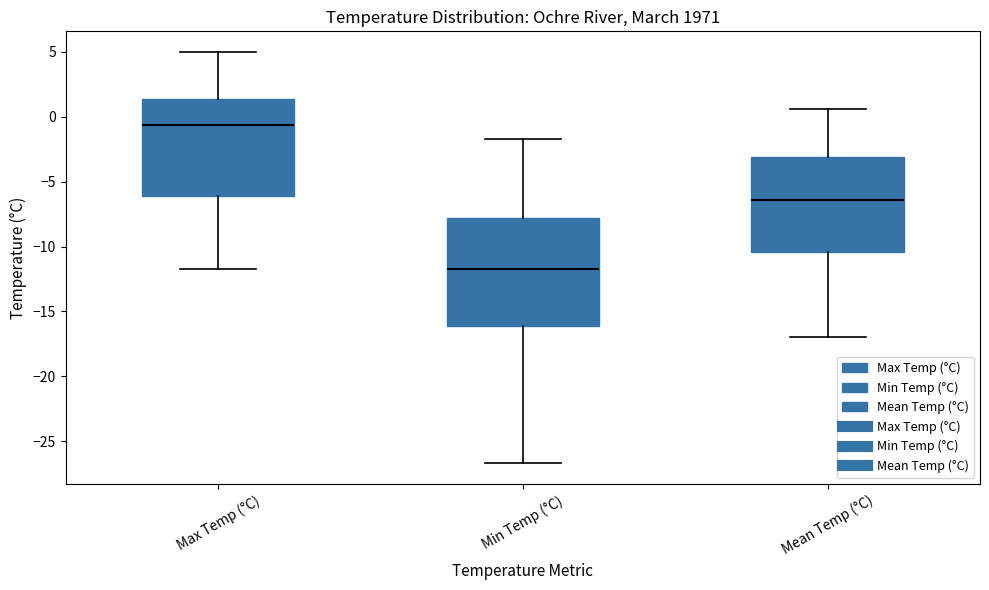

Reading left to right, read every box against the y-axis: the position of its median line, the range the box covers, and the ends of its whiskers. The values are not printed on the chart, so give them approximately, as read against the axis.

Max Temp (°C): median -0.5, box -6.0 to 1.5, whiskers -11.5 to 5.0
Min Temp (°C): median -11.5, box -16.0 to -8.0, whiskers -26.5 to -1.5
Mean Temp (°C): median -6.5, box -10.5 to -3.0, whiskers -17.0 to 0.5